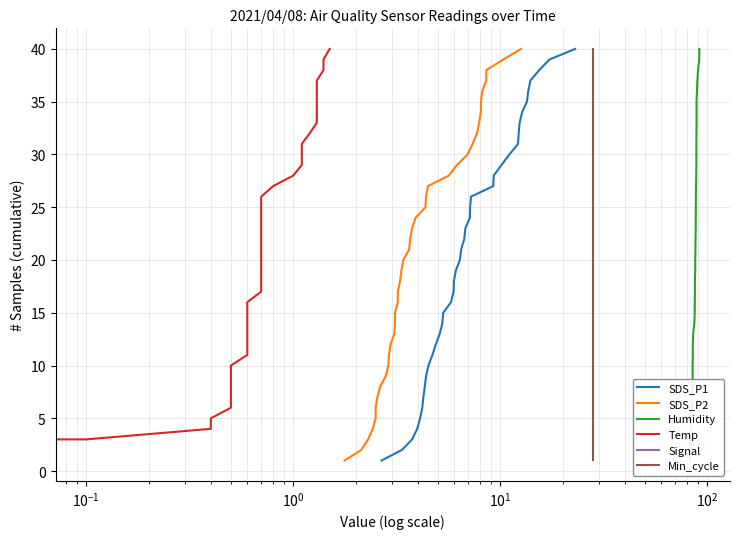

True or false: Min_cycle and SDS_P1 cross at least once.

False